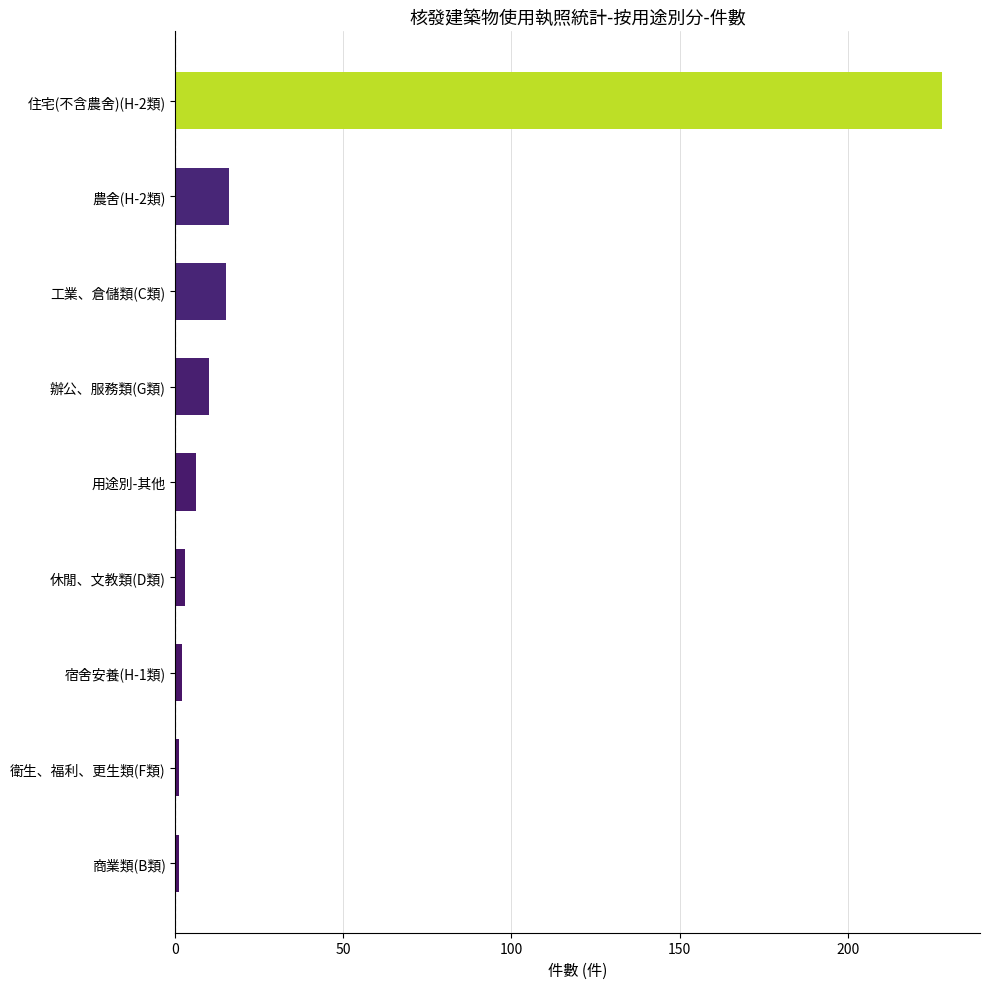

What is the minimum value shown in the chart?

1